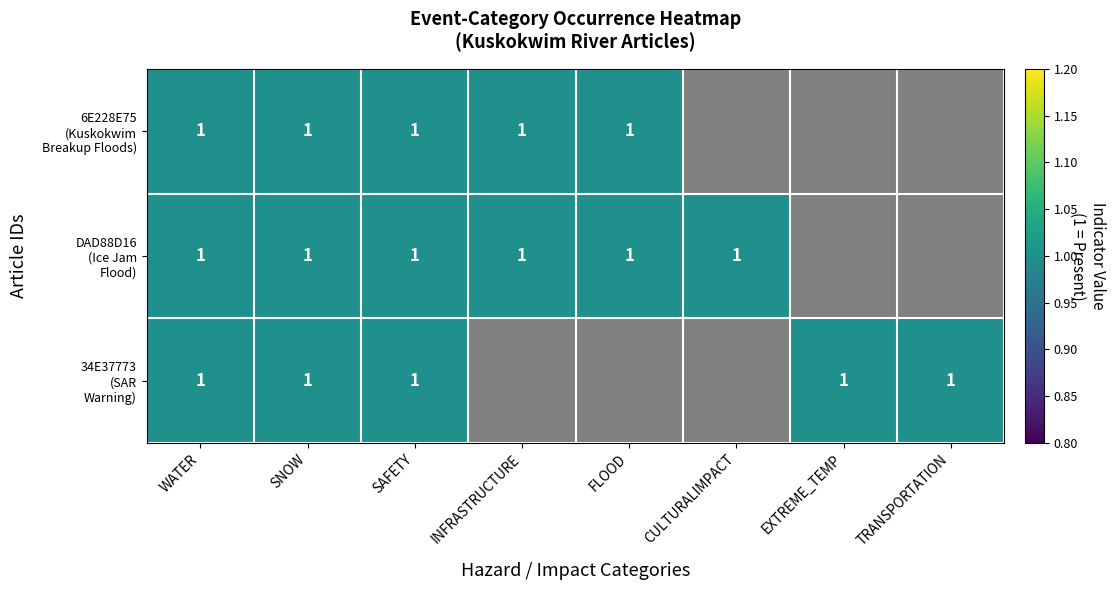

Where is 34E37773 nearest to the value 0?

INFRASTRUCTURE